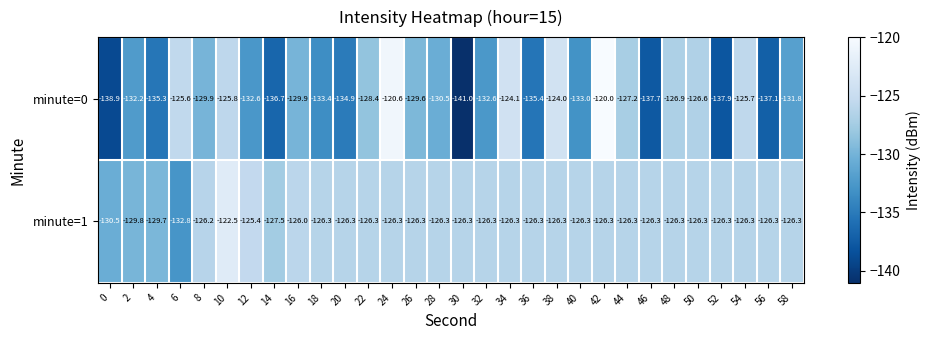

Is it true that minute=1 equals -129.8 at 2?

True